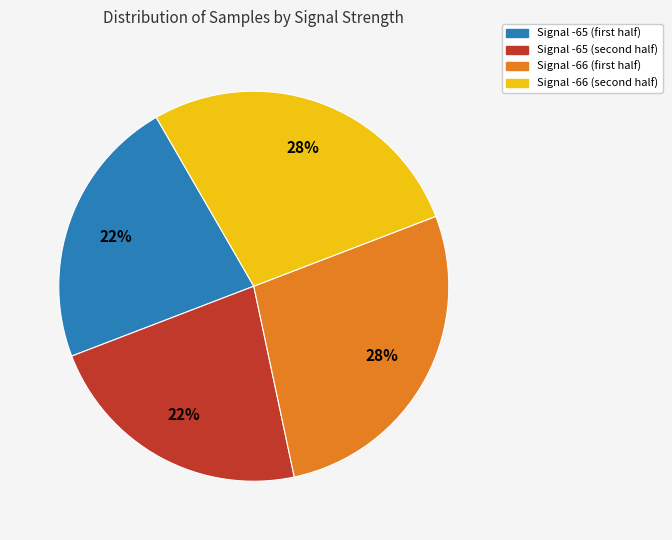

Is there a majority slice in this chart?

No